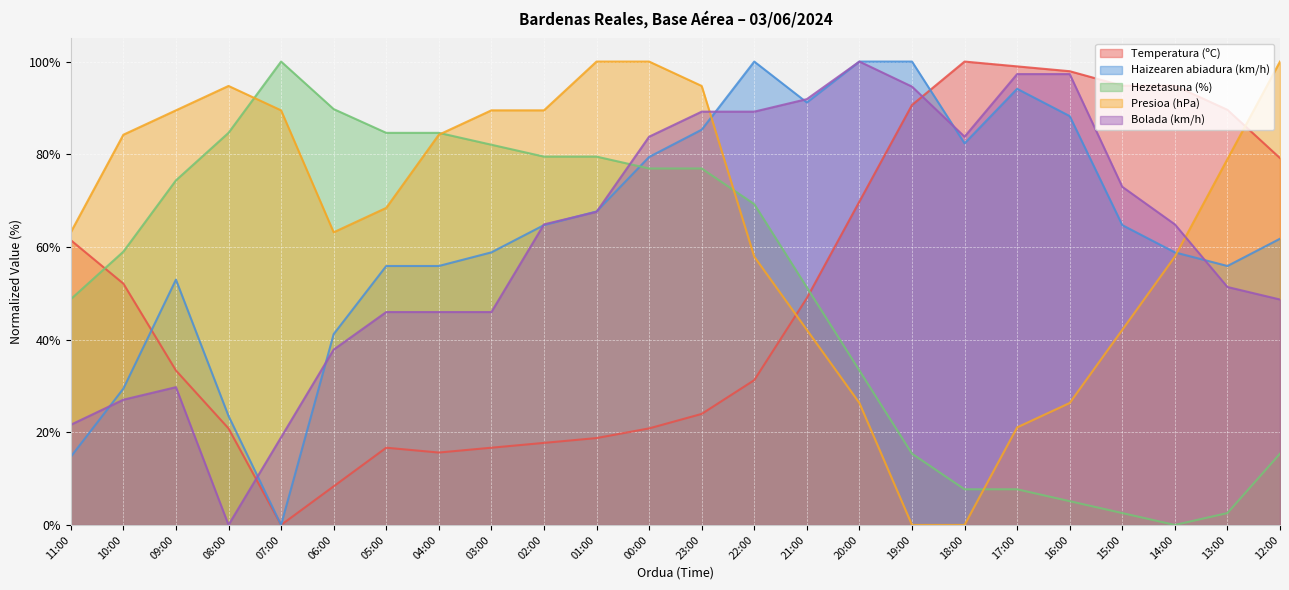

Rank the series at 06:00 from lowest to highest value.

Temperatura (ºC), Bolada (km/h), Haizearen abiadura (km/h), Presioa (hPa), Hezetasuna (%)